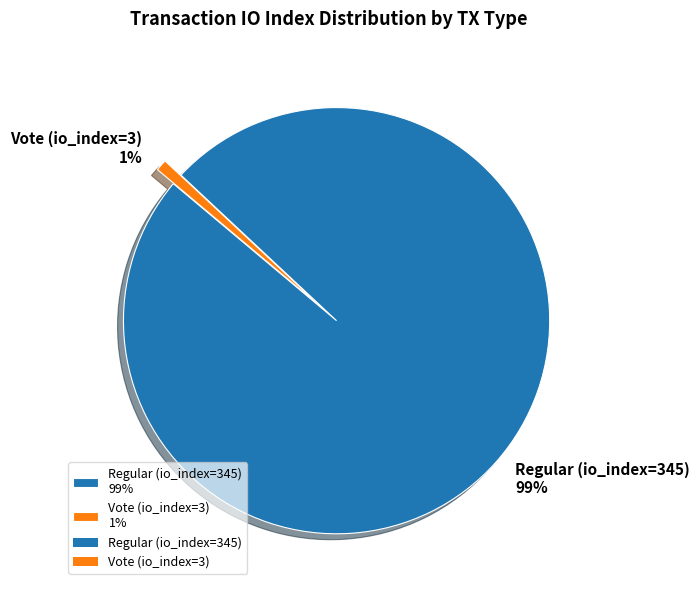

Does any single category account for the majority?

Yes